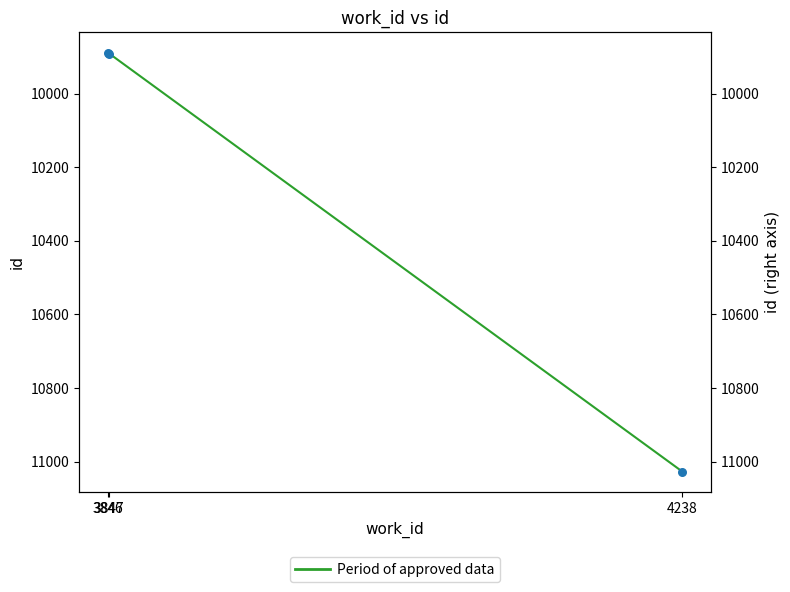

What is the change in value from 3846 to 4238?

+1137